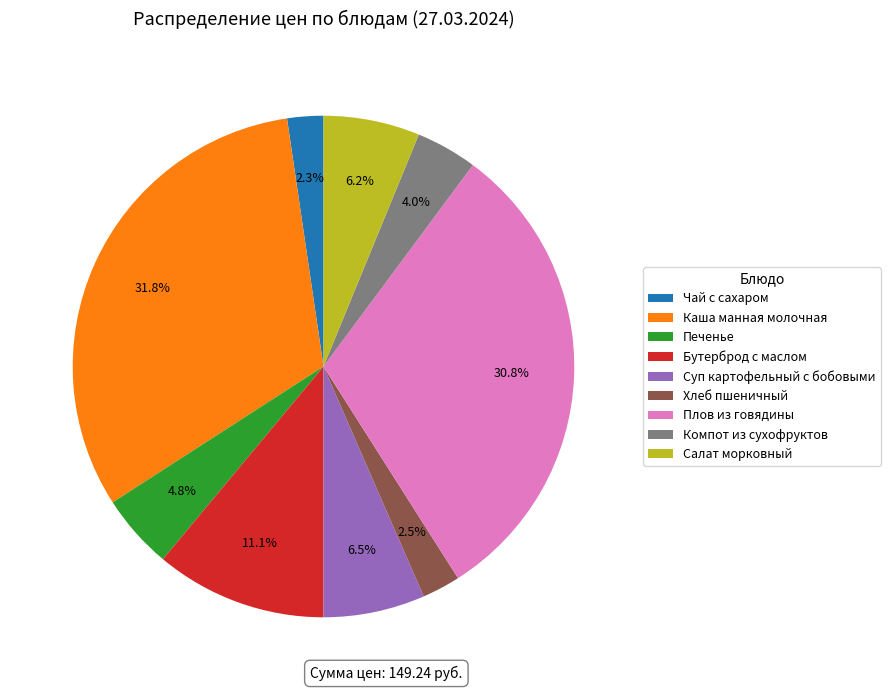

Which category has the biggest portion of the pie?

Каша манная молочная